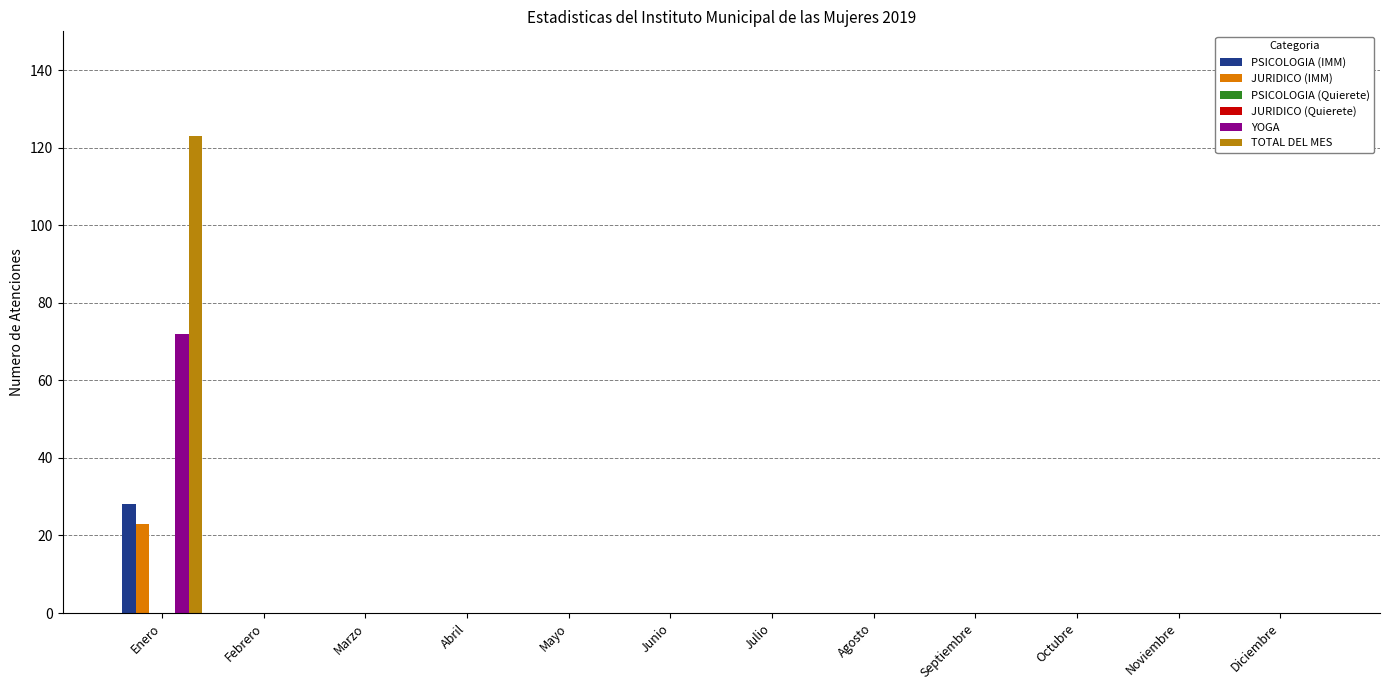

How many bars are there in total?

72